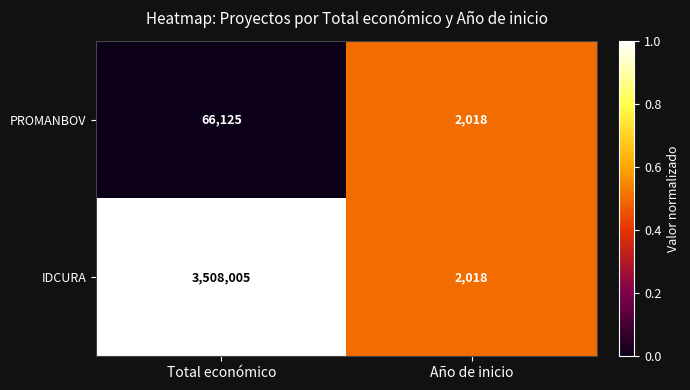

What is the difference between the maximum and minimum values in the PROMANBOV series?

64107